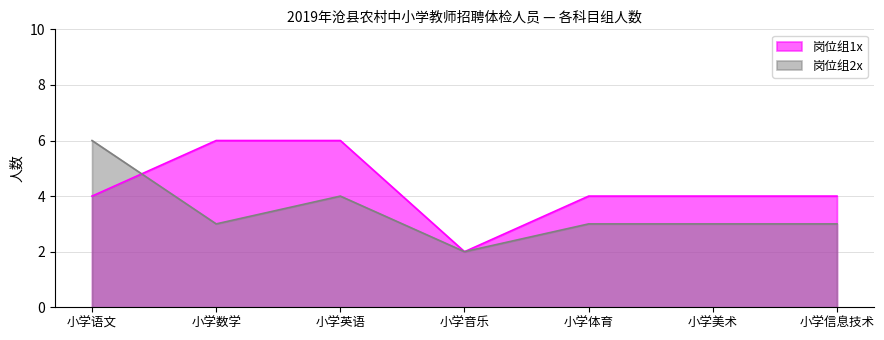

Between 小学数学 and 小学信息技术, which series saw the biggest shift?

岗位组1x